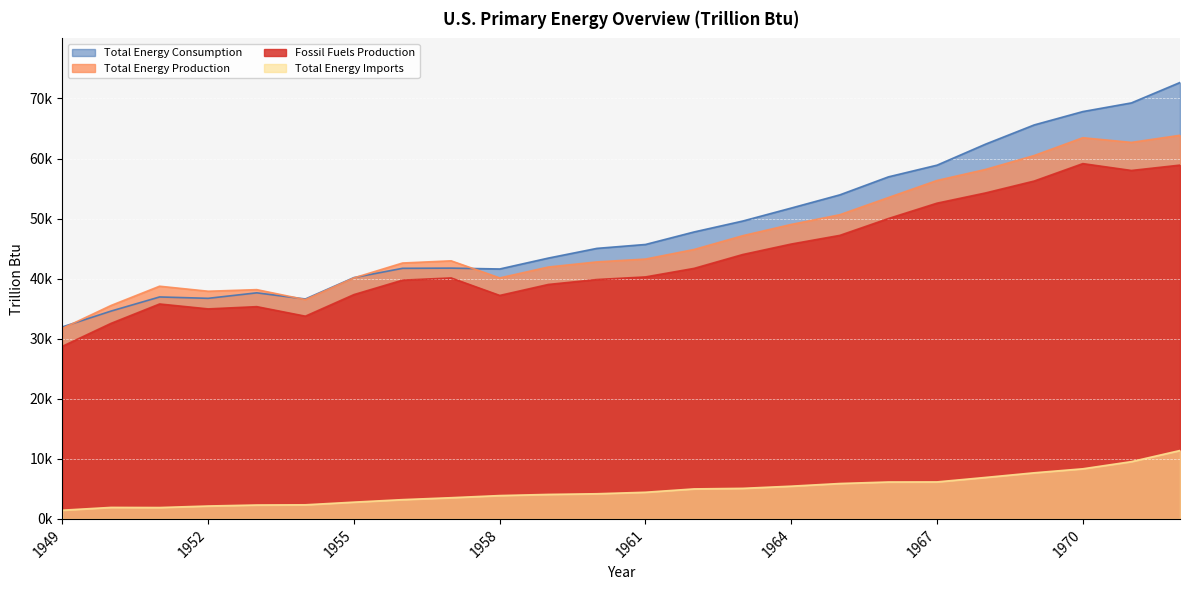

List the series in order of their peak value, lowest first.

Total Energy Imports, Fossil Fuels Production, Total Energy Production, Total Energy Consumption